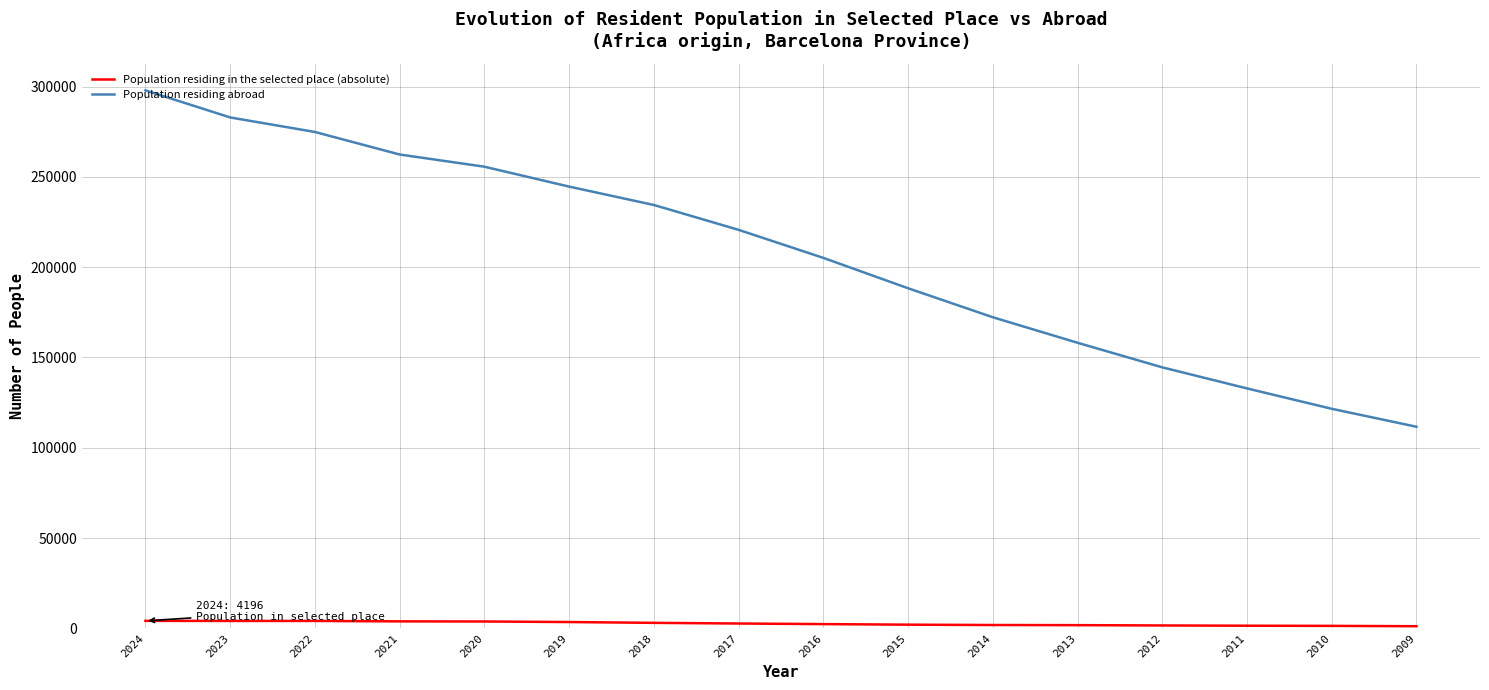

Which category has the highest value across all series?

2024